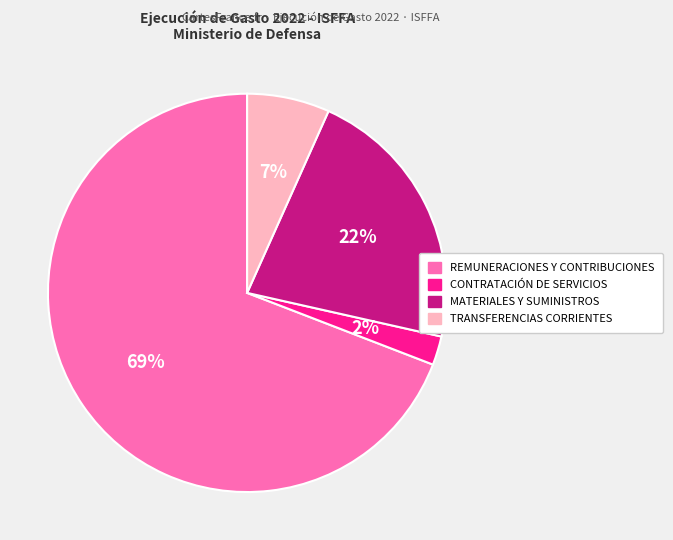

How many segments does this pie chart have?

4